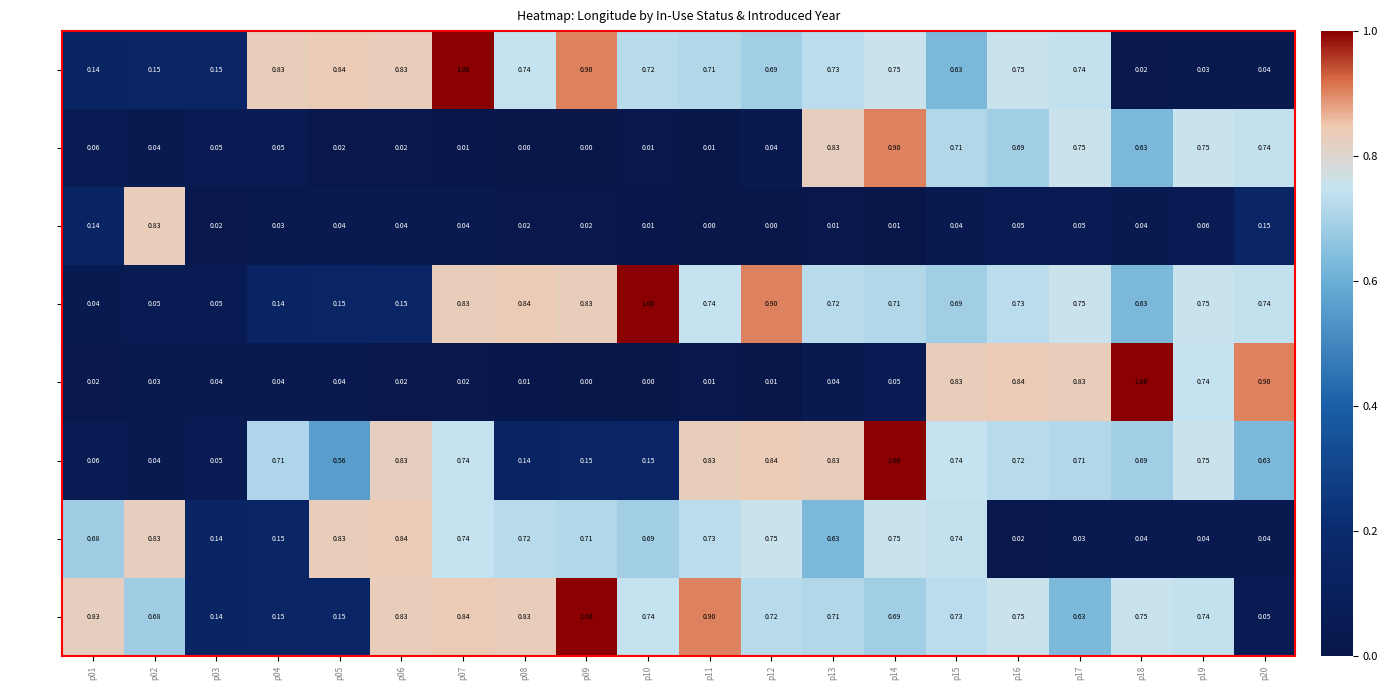

Is the value of Yes_2000 at p18 greater than the value of Yes_1995 at p03?

Yes